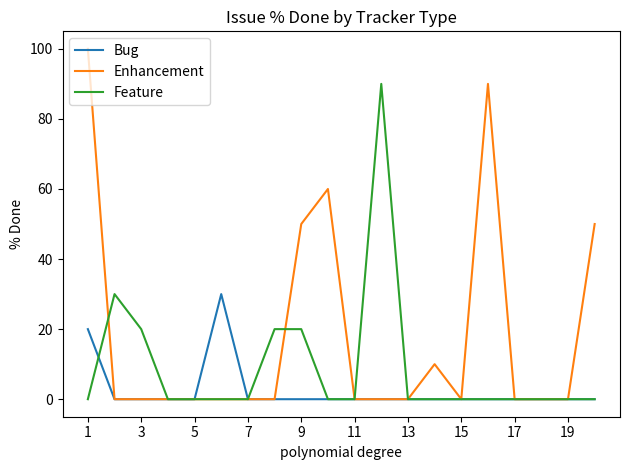

Reading left to right, extract all data points from this chart.

Bug: 20	0	0	0	0	30	0	0	0	0	0	0	0	0	0	0	0	0	0	0
Enhancement: 100	0	0	0	0	0	0	0	50	60	0	0	0	10	0	90	0	0	0	50
Feature: 0	30	20	0	0	0	0	20	20	0	0	90	0	0	0	0	0	0	0	0